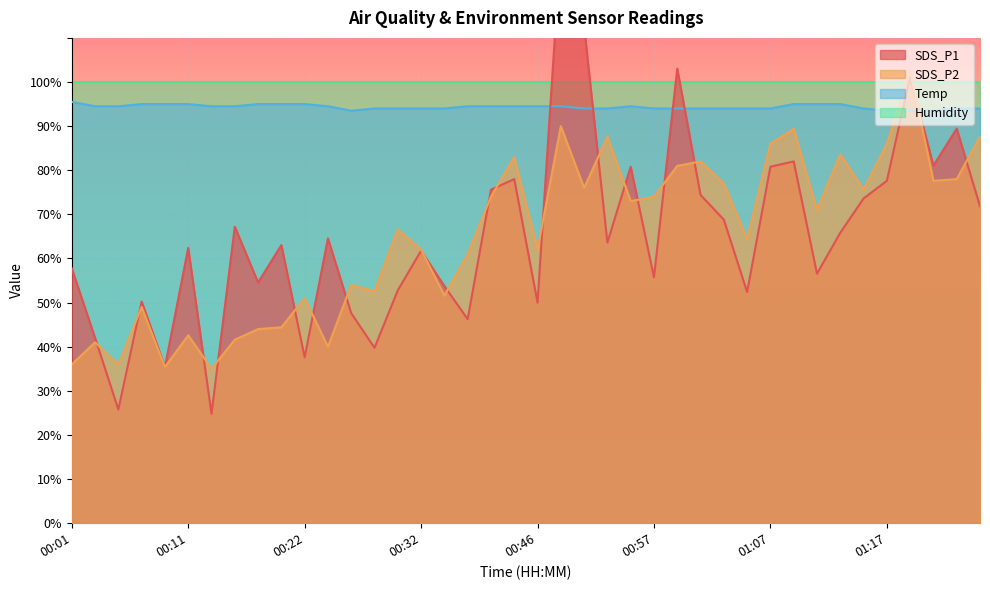

Reading left to right, extract all data points from this chart.

SDS_P1: 57.8	42.0	25.8	50.2	35.4	62.4	24.8	67.2	54.6	63.0	37.6	64.6	47.6	39.8	52.8	61.8	53.8	46.2	75.6	78.0	50.0	131.0	112.6	63.6	80.8	55.8	103.0	74.4	68.8	52.4	80.8	82.0	56.6	65.8	73.6	77.6	101.2	81.0	89.4	71.8
SDS_P2: 36.0	41.0	36.0	49.0	35.4	42.6	35.0	41.6	44.0	44.4	51.0	40.0	54.0	52.6	66.6	62.0	51.6	61.0	74.0	83.0	62.0	90.0	76.0	87.6	73.0	74.0	81.0	82.0	77.0	64.4	86.0	89.4	71.0	83.6	75.6	86.0	102.6	77.6	78.0	87.6
Temp: 95.5	94.5	94.5	95.0	95.0	95.0	94.5	94.5	95.0	95.0	95.0	94.5	93.5	94.0	94.0	94.0	94.0	94.5	94.5	94.5	94.5	94.5	94.0	94.0	94.5	94.0	94.0	94.0	94.0	94.0	94.0	95.0	95.0	95.0	94.0	93.5	93.5	93.5	94.0	94.0